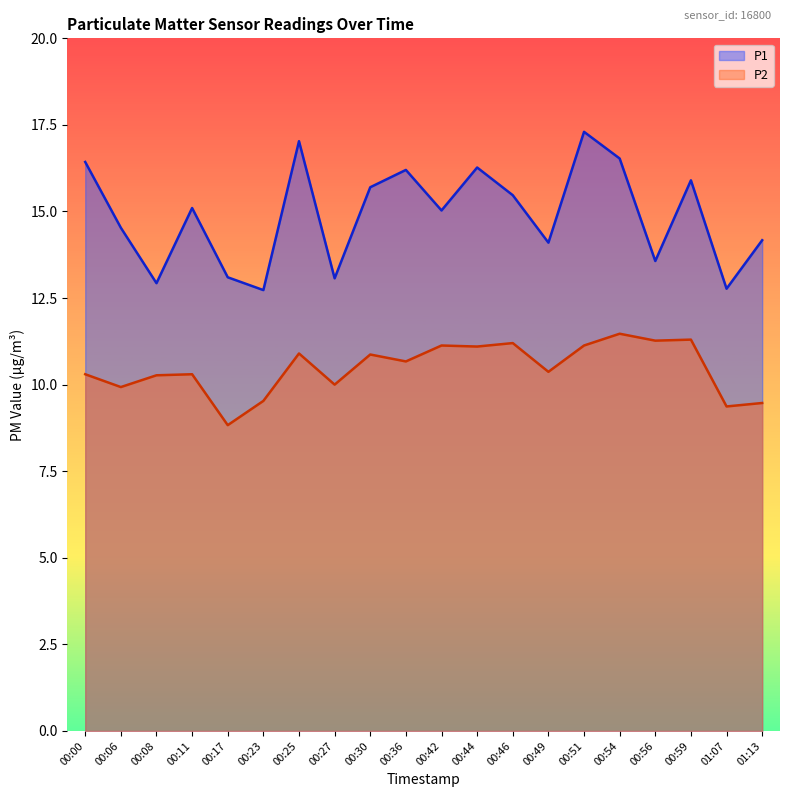

Reading left to right, transcribe all the data shown in this chart.

P1: 16.4	14.5	12.9	15.1	13.1	12.7	17.0	13.1	15.7	16.2	15.0	16.3	15.5	14.1	17.3	16.5	13.6	15.9	12.8	14.2
P2: 10.3	9.9	10.3	10.3	8.8	9.5	10.9	10.0	10.9	10.7	11.1	11.1	11.2	10.4	11.1	11.5	11.3	11.3	9.4	9.5